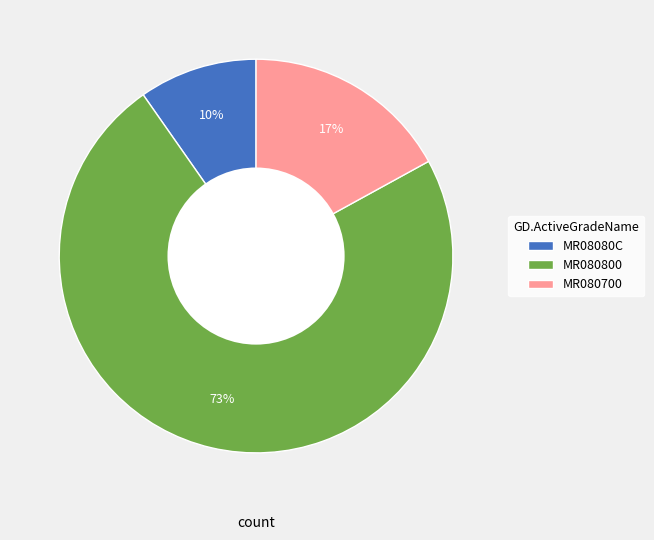

True or false: MR080700 accounts for 17% of the total.

True